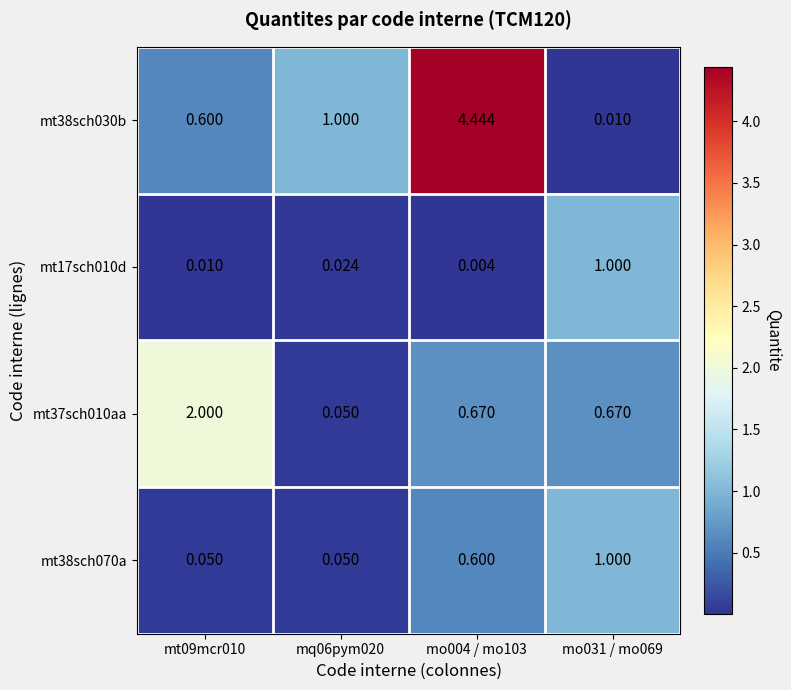

Is the value of mt37sch010aa at mt09mcr010 greater than the value of mt38sch030b at mt09mcr010?

Yes